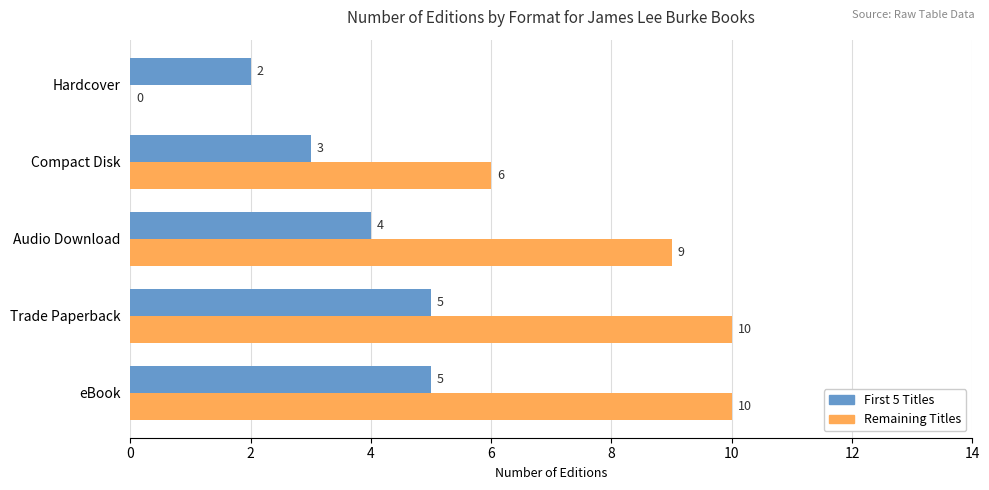

What is the average value of the Remaining Titles series?

7